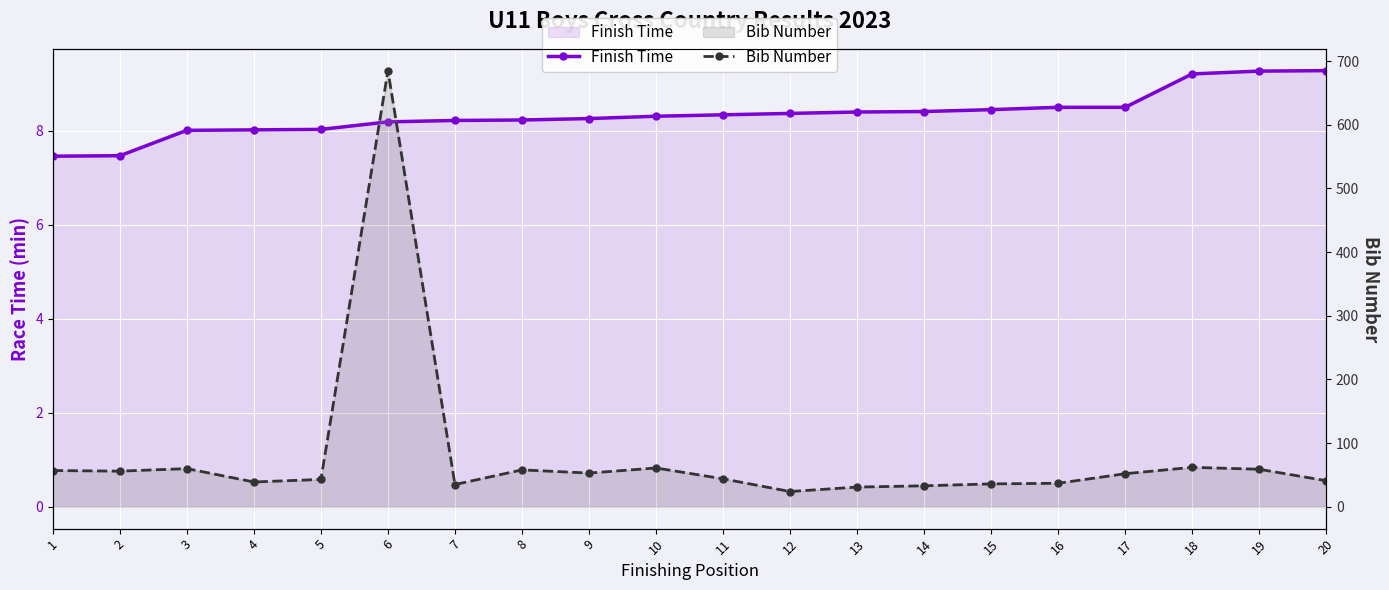

List the series in order of their overall mean, lowest first.

Finish Time, Bib Number